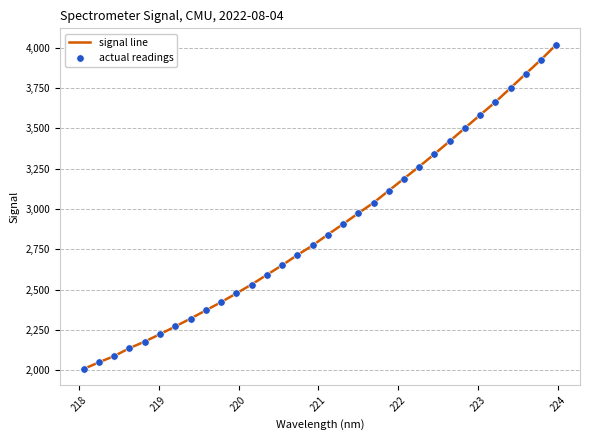

What is the maximum value shown in the chart?

4019.6